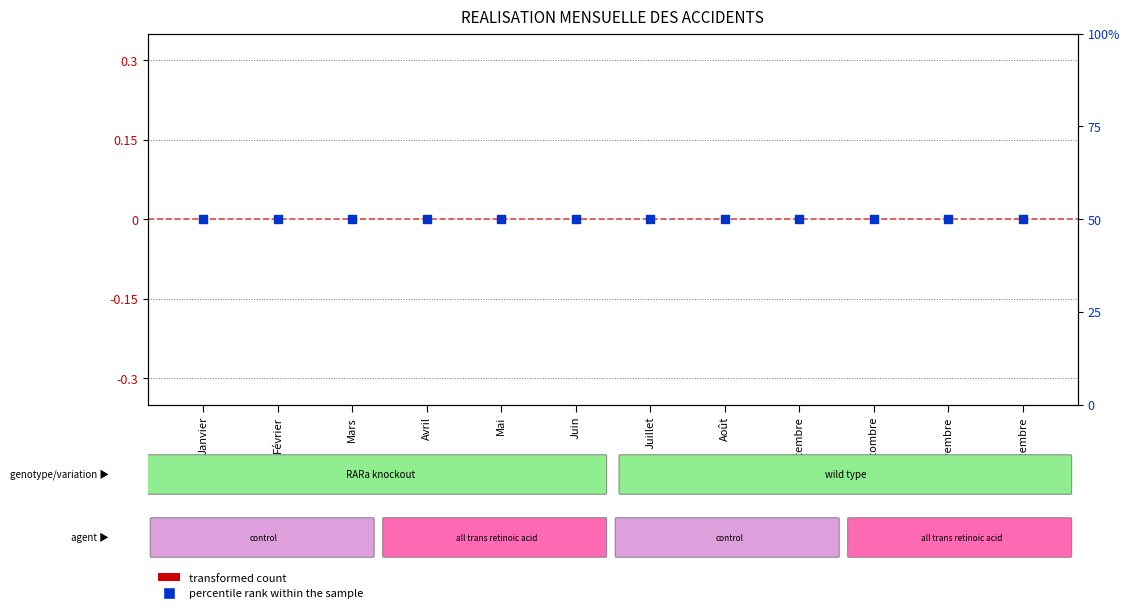

What is the total value across all series at Août?

50